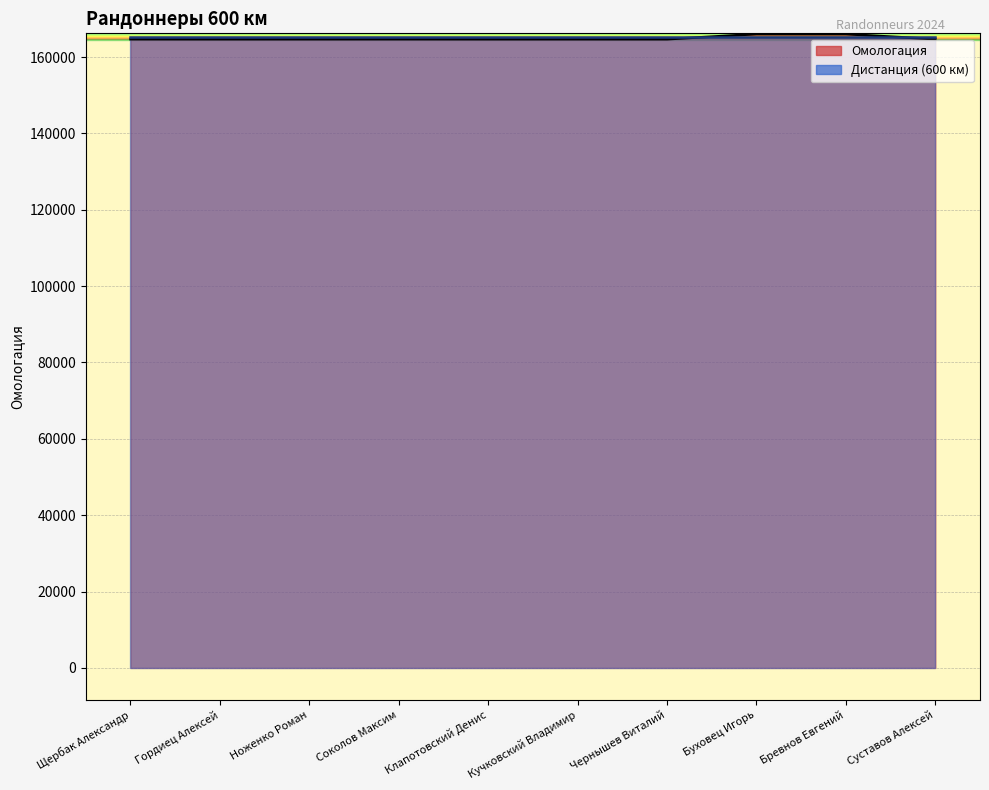

What is the value of the 1st point from the left?

164677